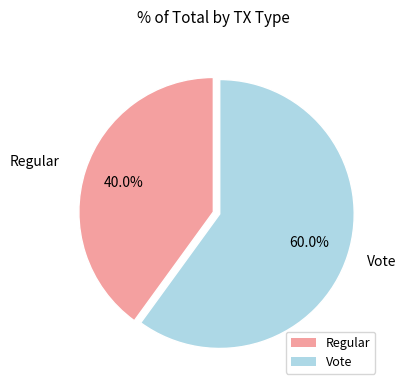

What is the smallest slice in the pie chart?

Regular